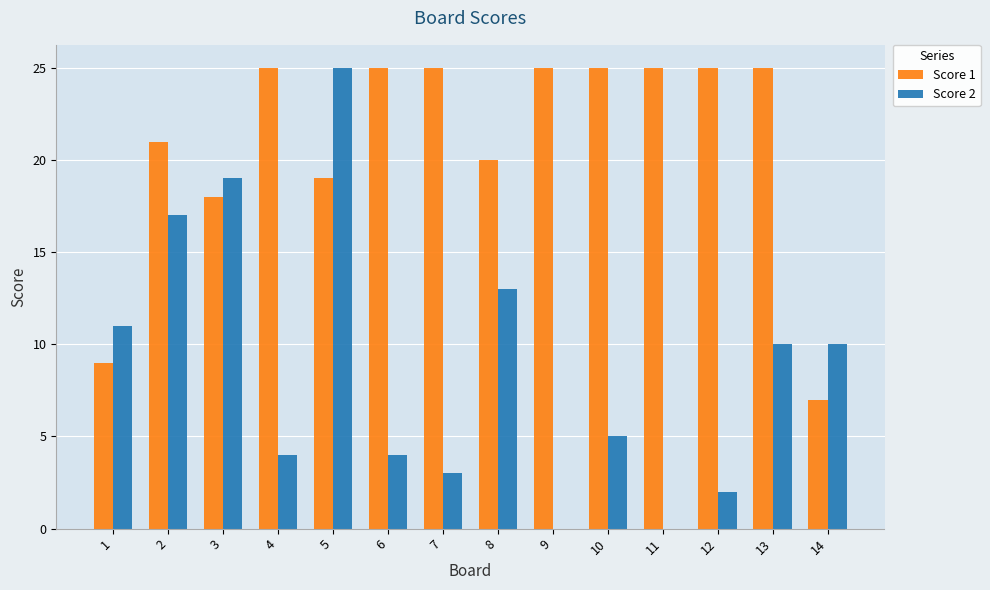

Reading right to left, extract all data points from this chart.

Score 1: 14=7	13=25	12=25	11=25	10=25	9=25	8=20	7=25	6=25	5=19	4=25	3=18	2=21	1=9
Score 2: 14=10	13=10	12=2	11=0	10=5	9=0	8=13	7=3	6=4	5=25	4=4	3=19	2=17	1=11